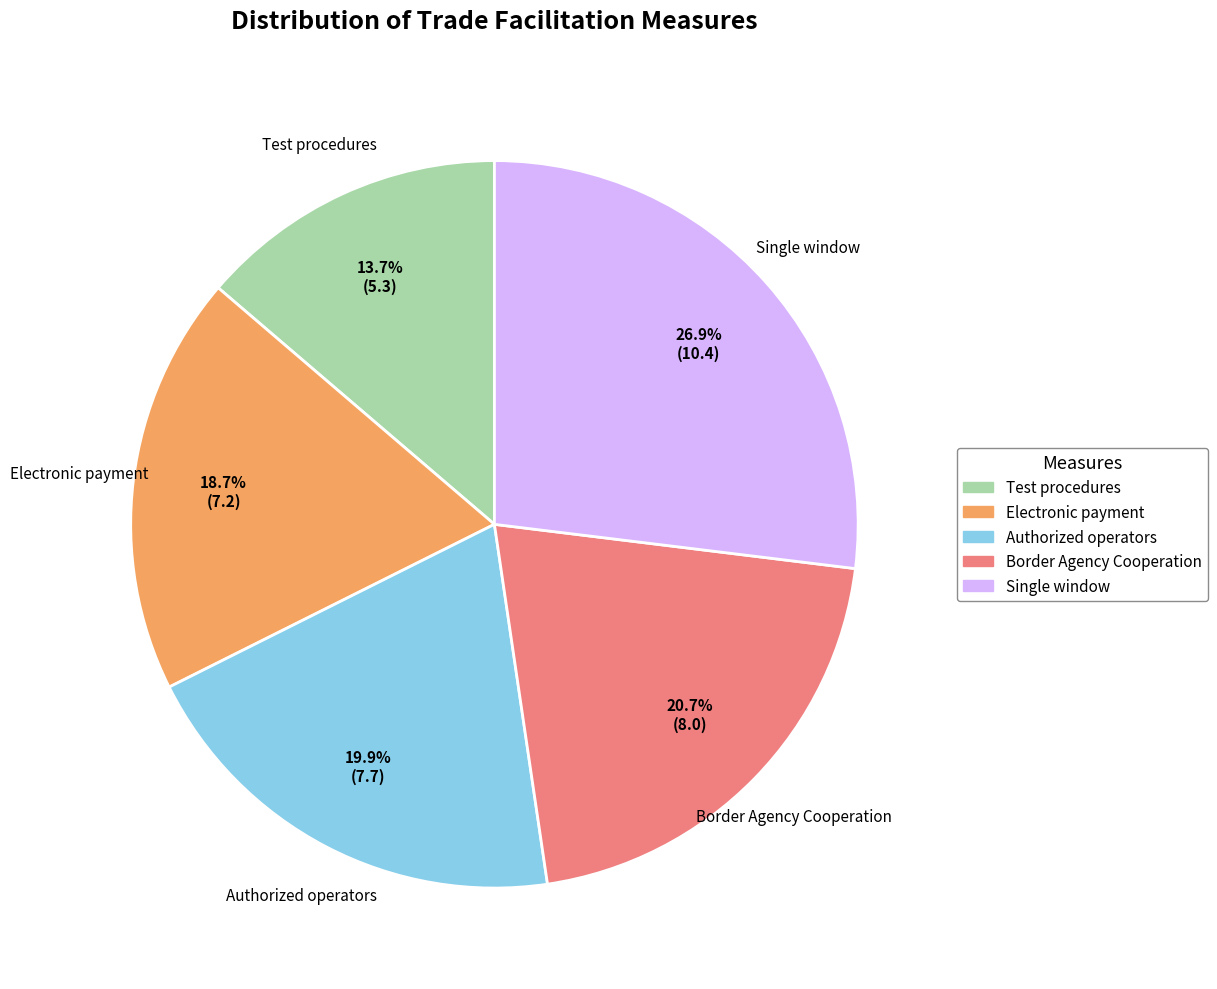

Rank the categories by value from lowest to highest.

Test procedures, Electronic payment, Authorized operators, Border Agency Cooperation, Single window